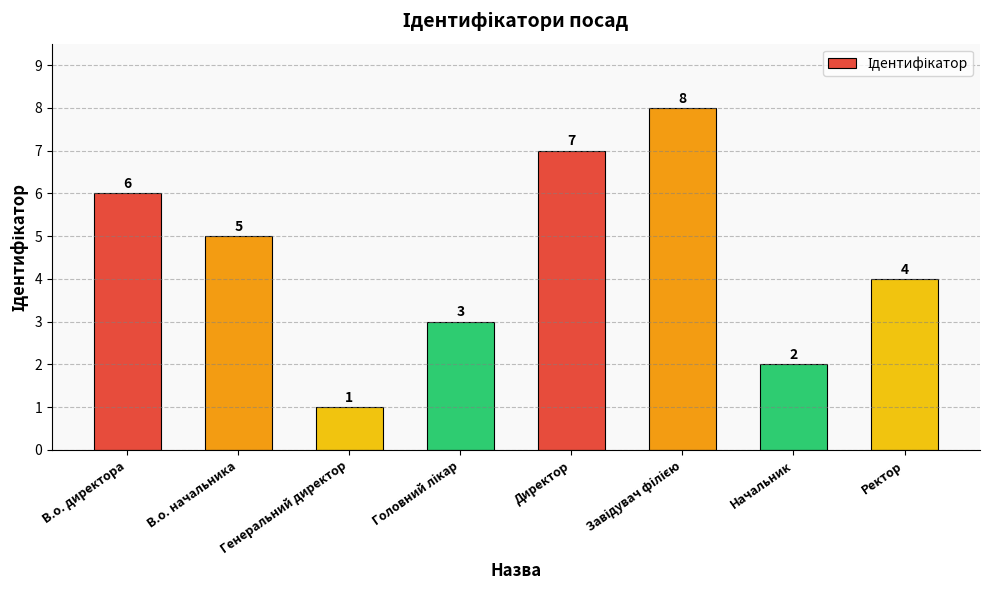

What is the difference between the second highest and minimum values?

6